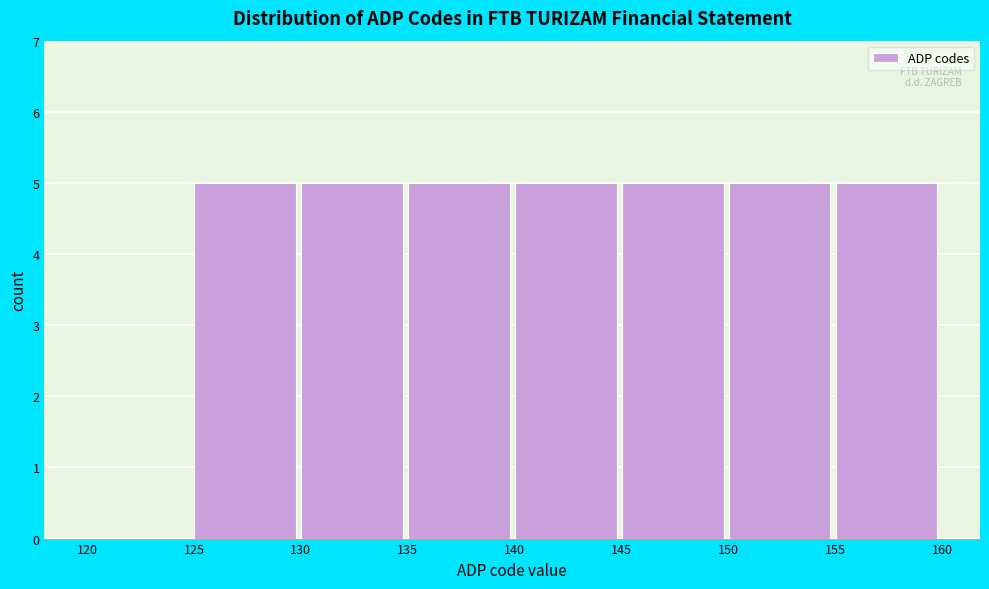

Reading left to right, transcribe this chart: for each bar, give the range it covers on the x-axis and its height. The values are not printed on the chart, so give them approximately, as read against the axis.

120 to 125: 0
125 to 130: 5
130 to 135: 5
135 to 140: 5
140 to 145: 5
145 to 150: 5
150 to 155: 5
155 to 160: 5